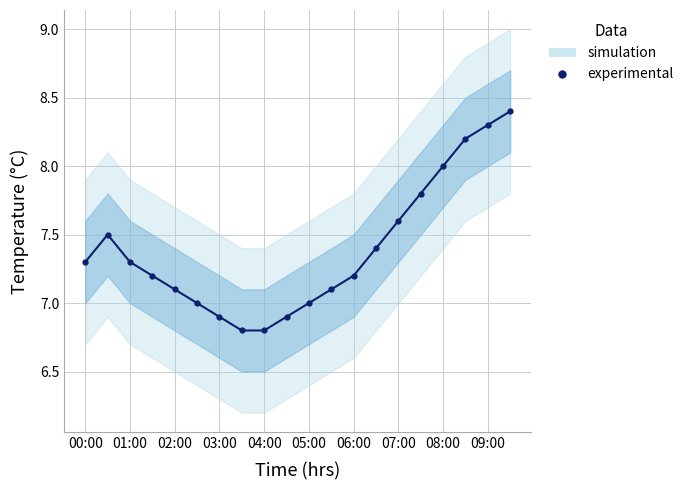

The value at 11 is 3.5. True or false?

False